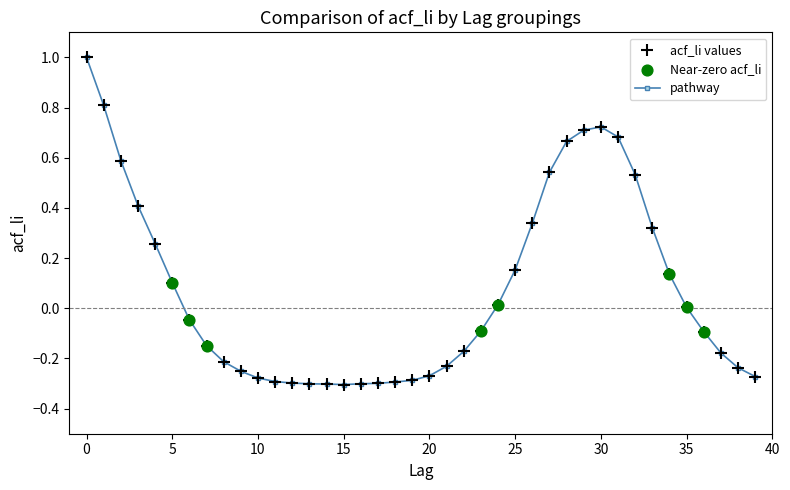

What is the difference between the maximum and minimum values?

1.3